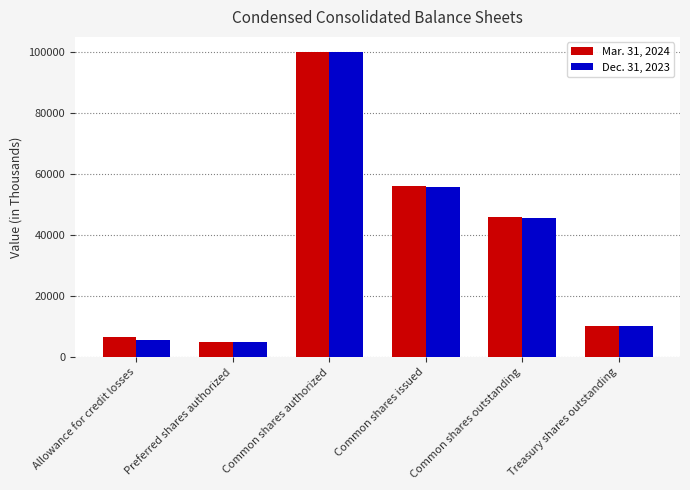

Reading left to right, list all the values displayed in this chart.

Mar. 31, 2024: Allowance for credit losses=6463	Preferred shares authorized=5000	Common shares authorized=100000	Common shares issued=56207	Common shares outstanding=45924	Treasury shares outstanding=10283
Dec. 31, 2023: Allowance for credit losses=5564	Preferred shares authorized=5000	Common shares authorized=100000	Common shares issued=55822	Common shares outstanding=45539	Treasury shares outstanding=10283